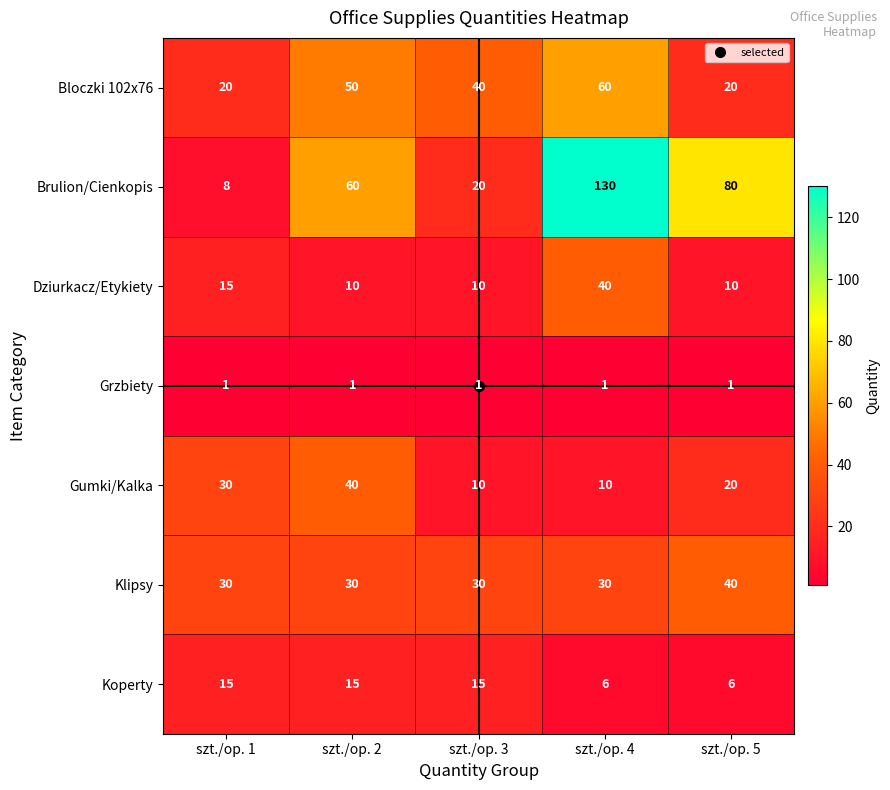

Count the number of categories in the chart.

5